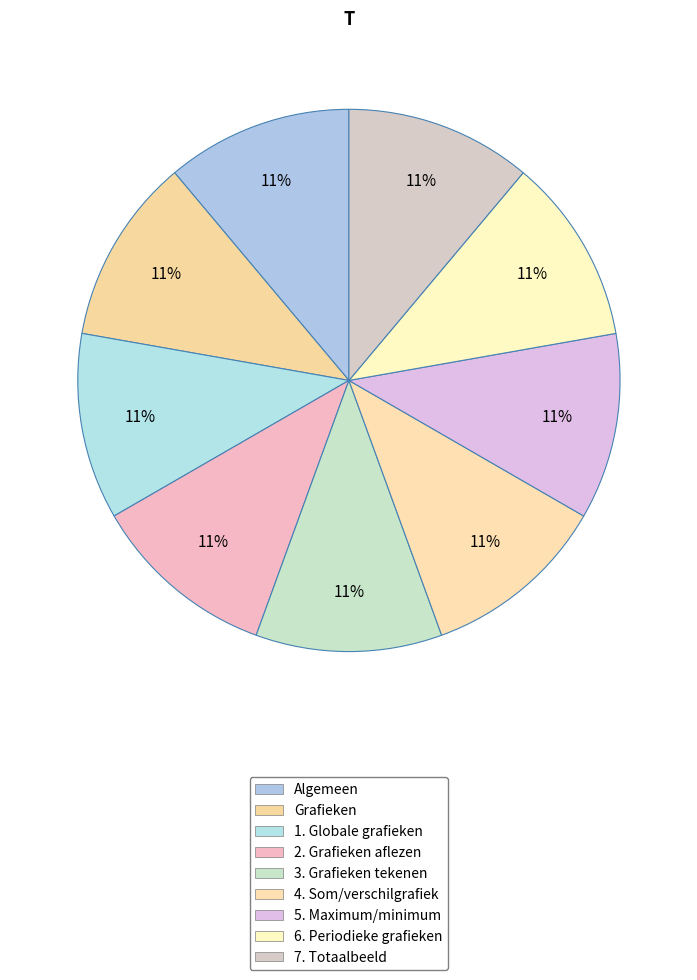

How many segments does this pie chart have?

9